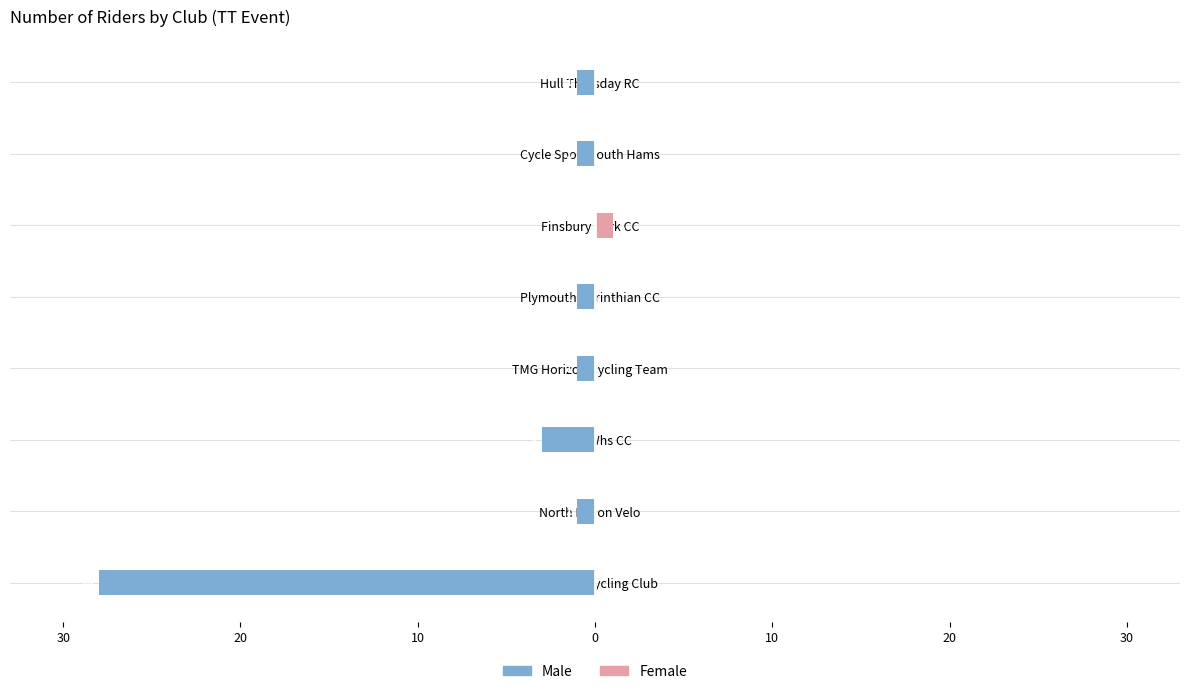

What are all the series names shown in the legend?

Male, Female